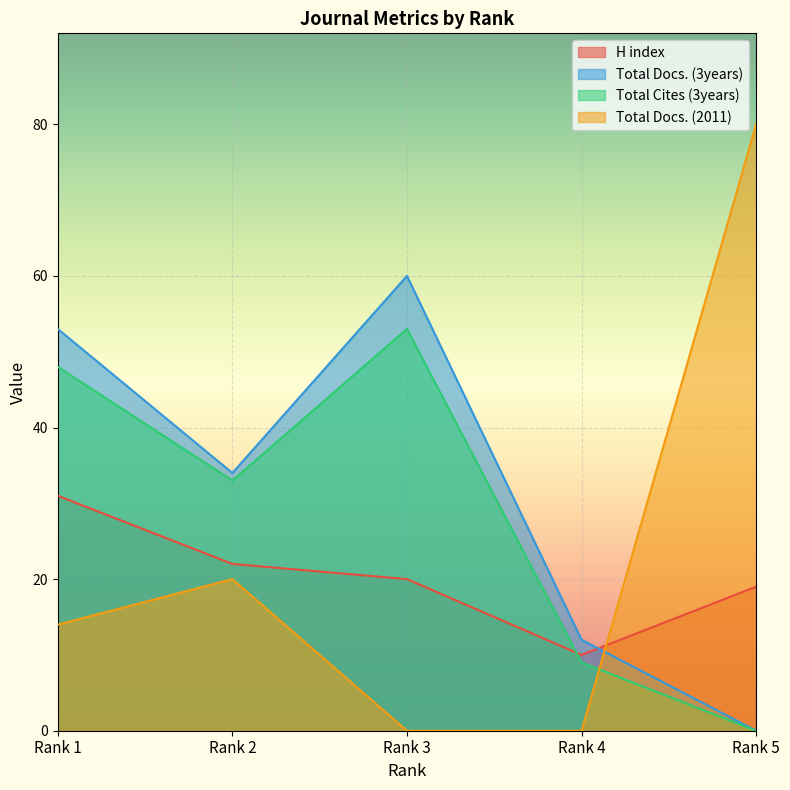

Reading left to right, extract all data points from this chart.

H index: 31	22	20	10	19
Total Docs. (3years): 53	34	60	12	0
Total Cites (3years): 48	33	53	9	0
Total Docs. (2011): 14	20	0	0	80